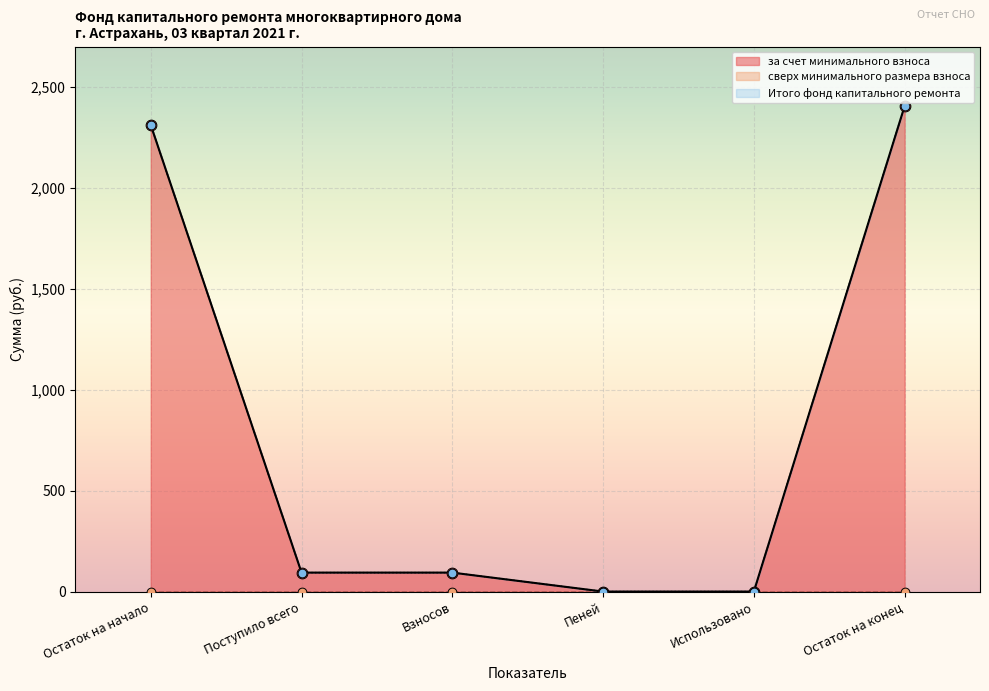

Which series contains the highest Y value?

за счет минимального взноса